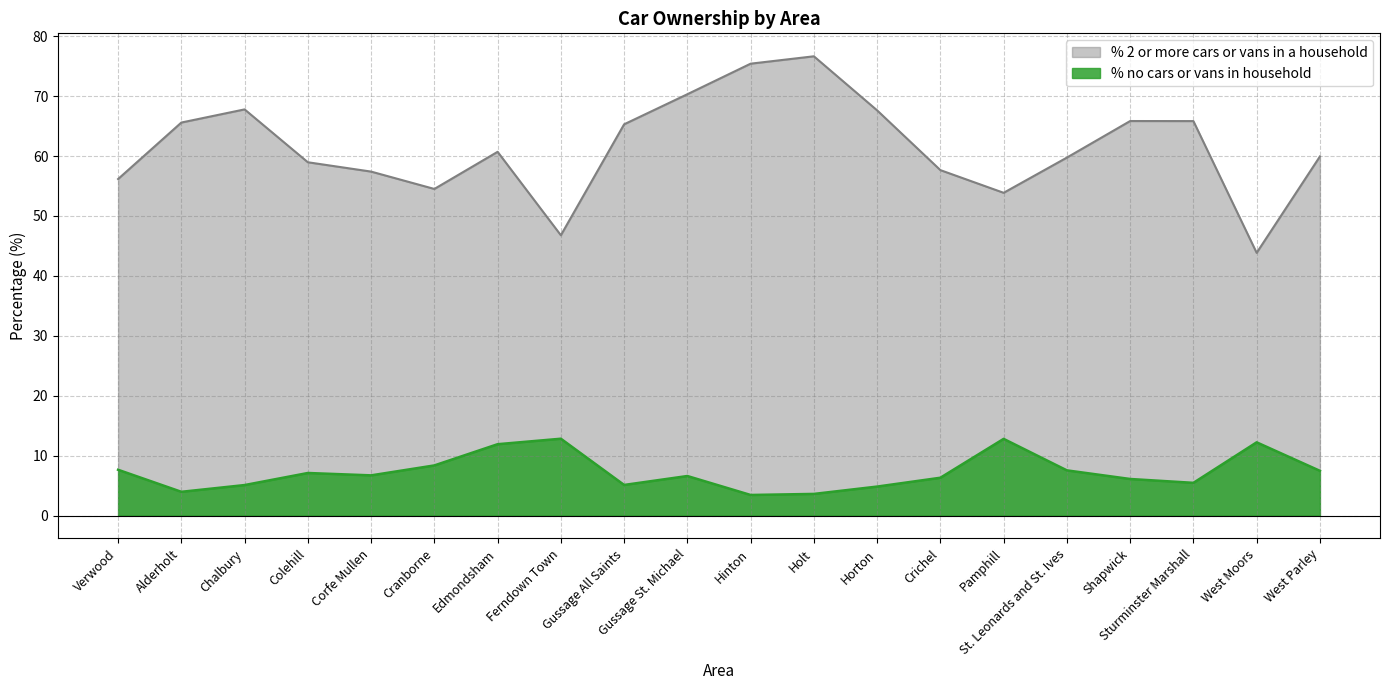

What is the difference between the % 2 or more cars or vans in a household values at Hinton and Pamphill?

21.6